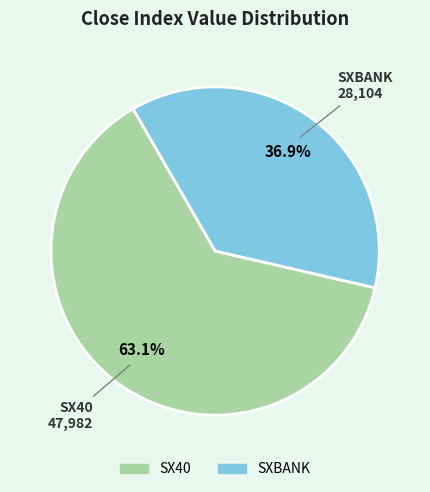

How many slices are in this pie chart?

2